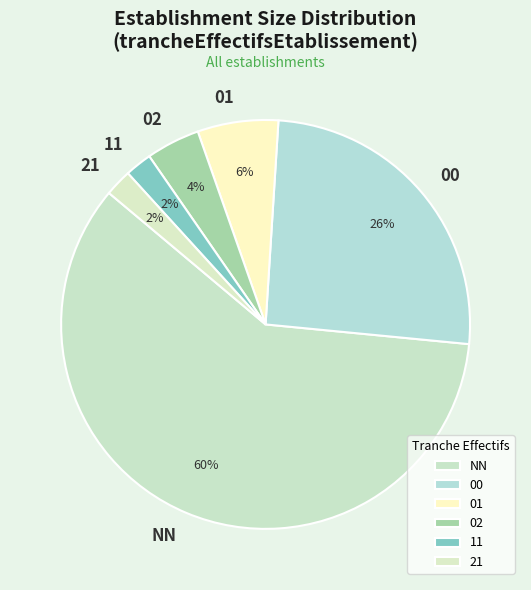

To the nearest percent, what percentage of the pie is 01?

6%